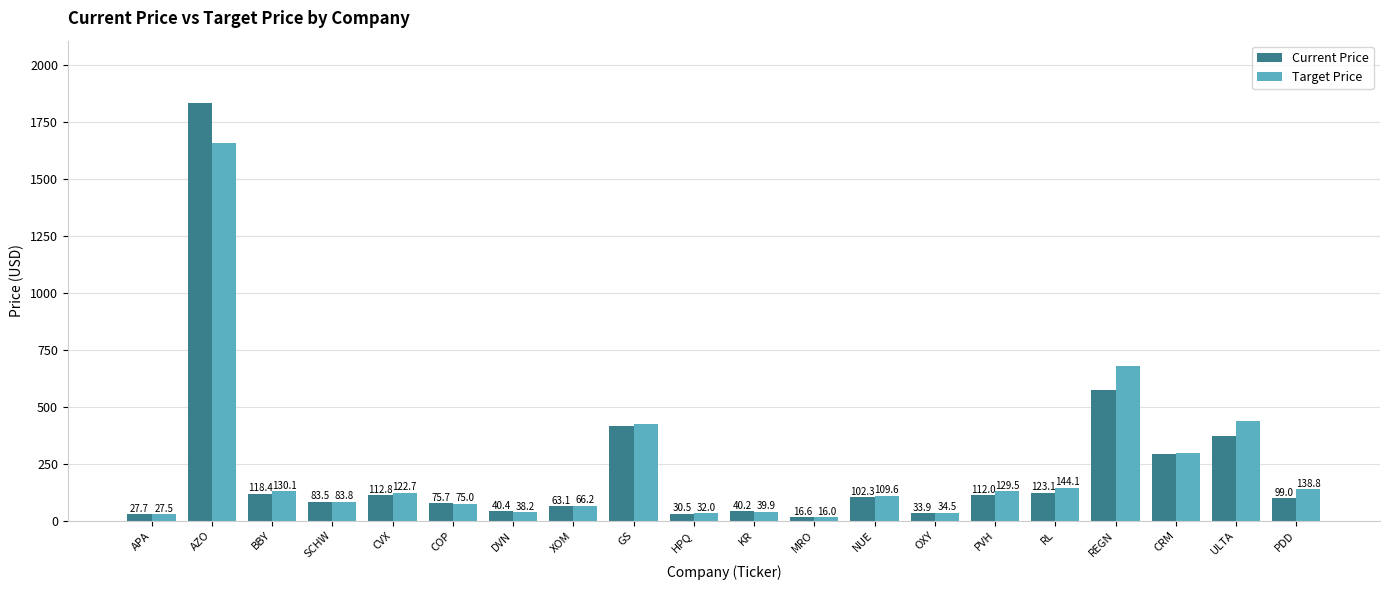

List the series in order of their peak value, highest first.

Current Price, Target Price